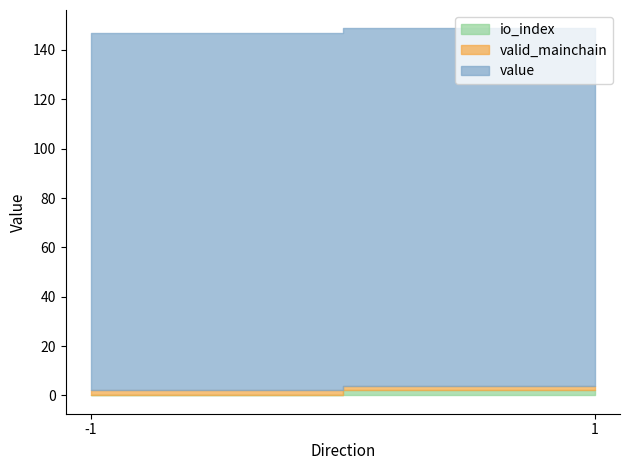

How many lines are shown in the chart?

3